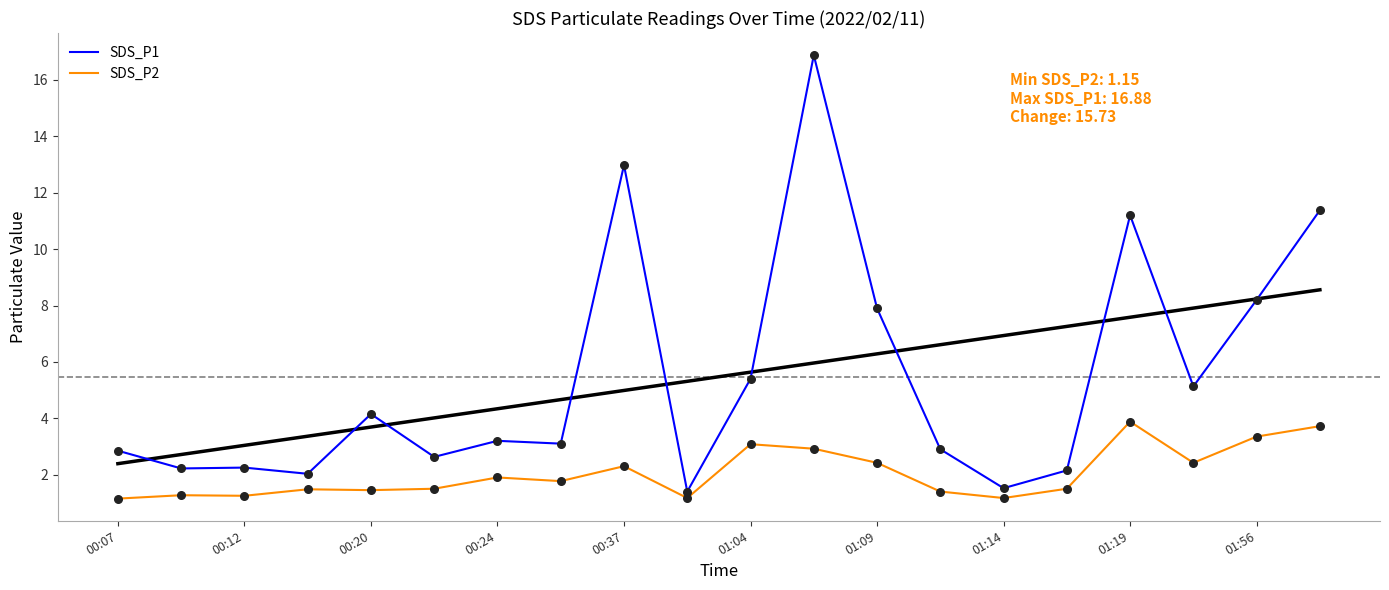

At how many categories does at least one series exceed 8?

5